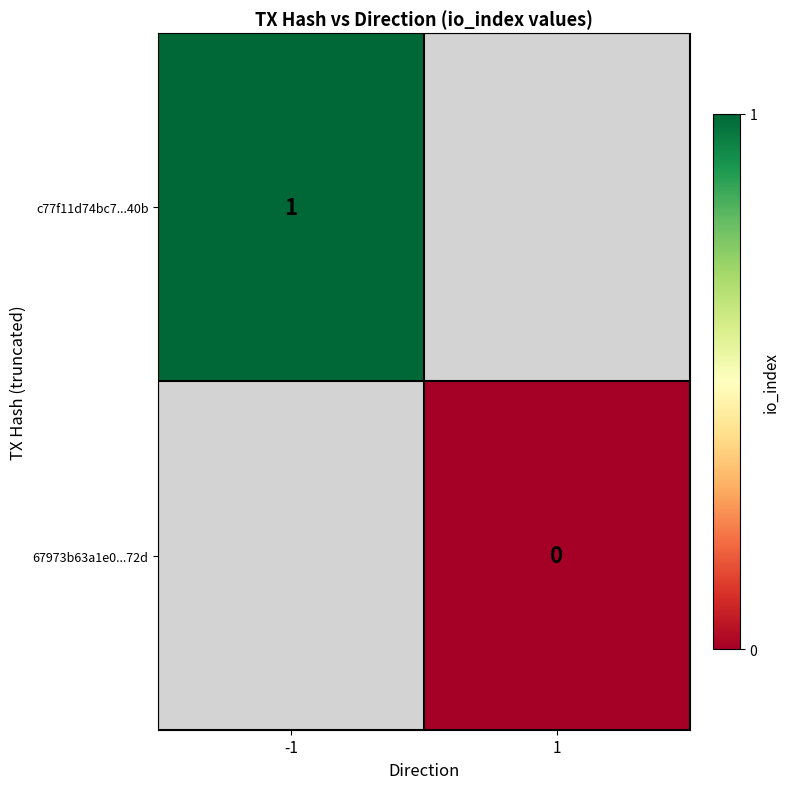

At how many categories does at least one series exceed 0?

1